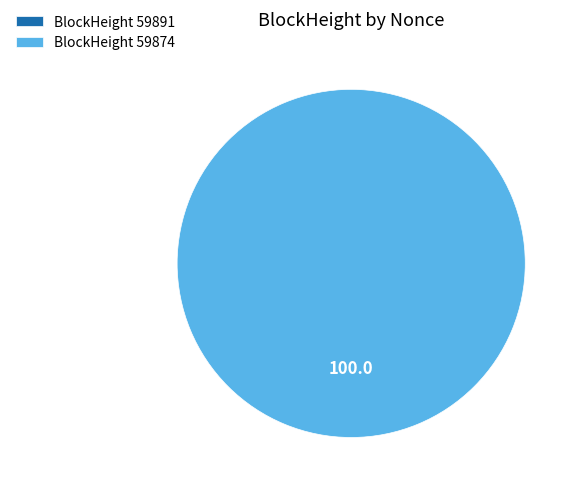

How many segments does this pie chart have?

2